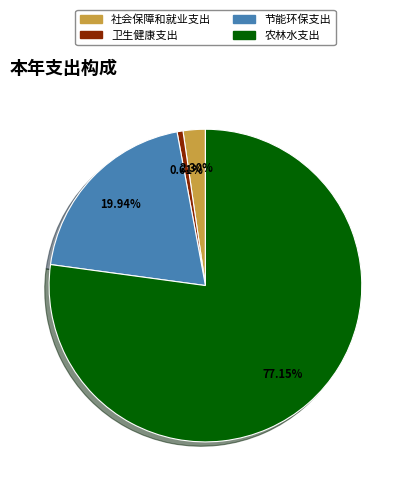

To the nearest percent, what is the average slice percentage?

25%